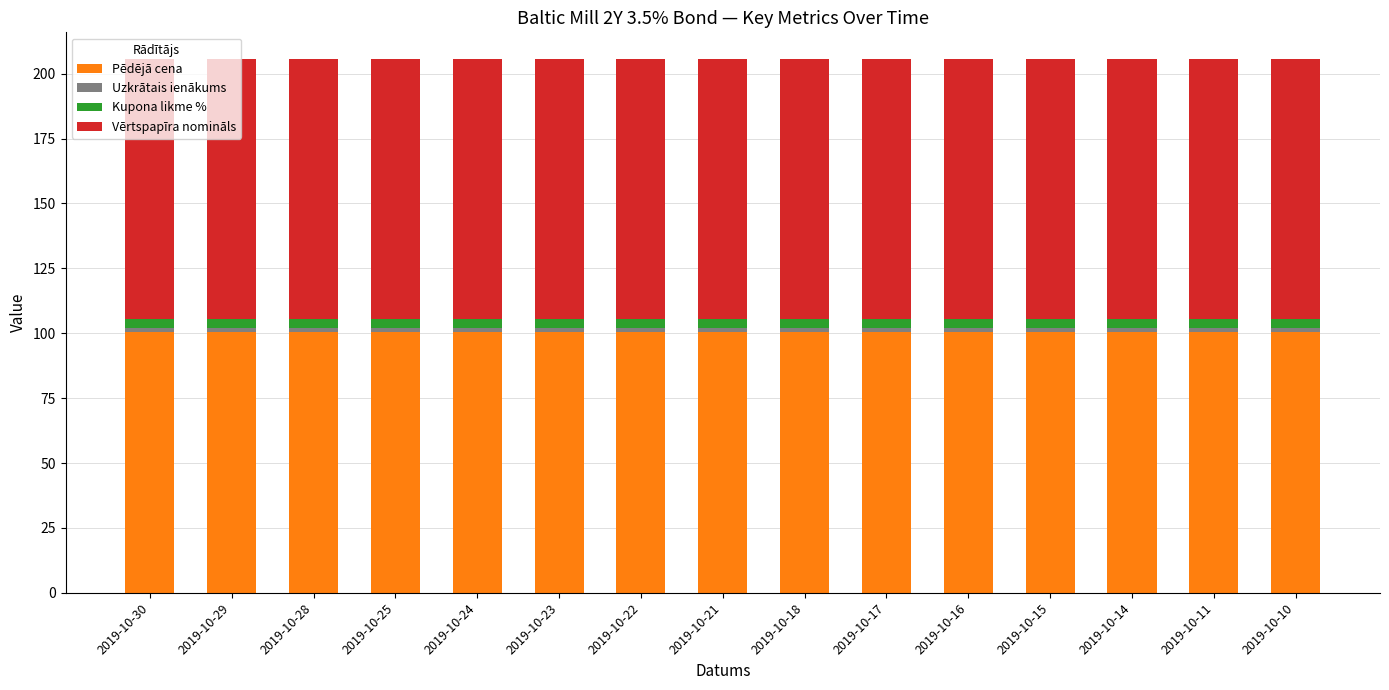

What is the lowest value of the Pēdējā cena series?

100.4